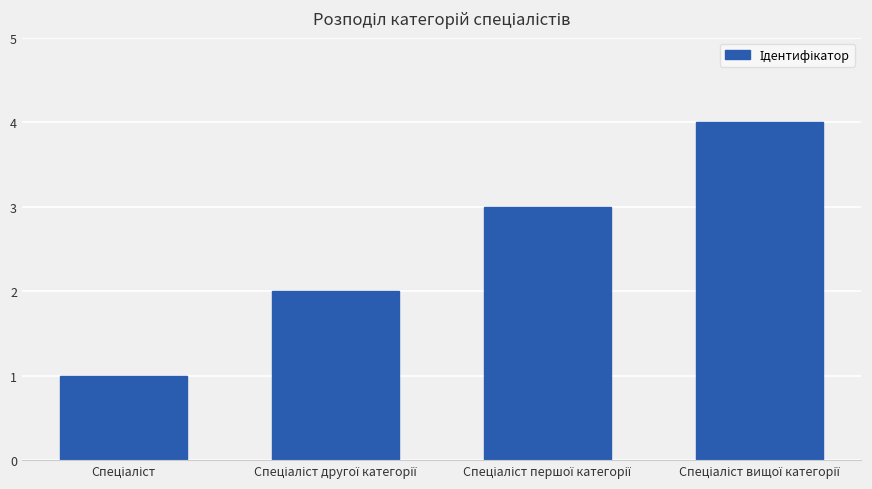

How many bars are there in total?

4